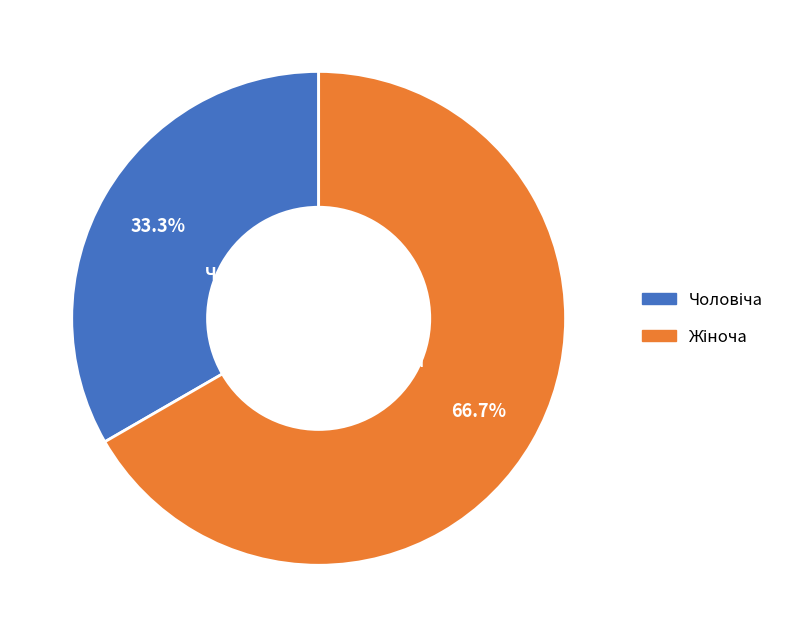

Is there a majority slice in this chart?

Yes